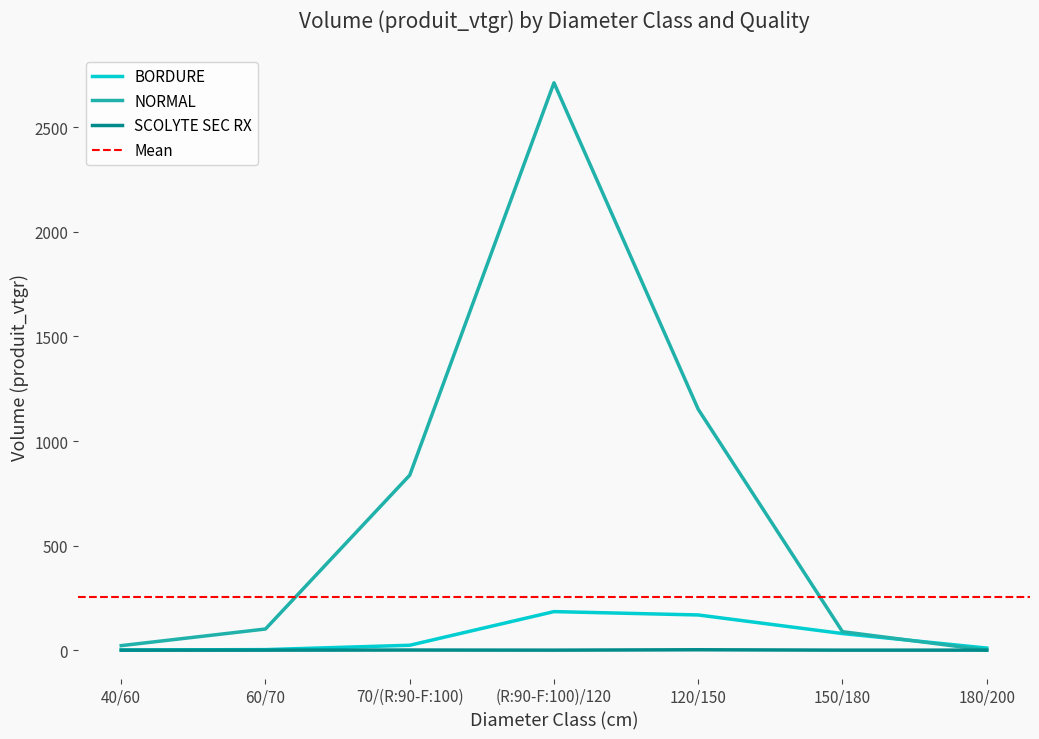

What is the total value across all series at 40/60?

22.5